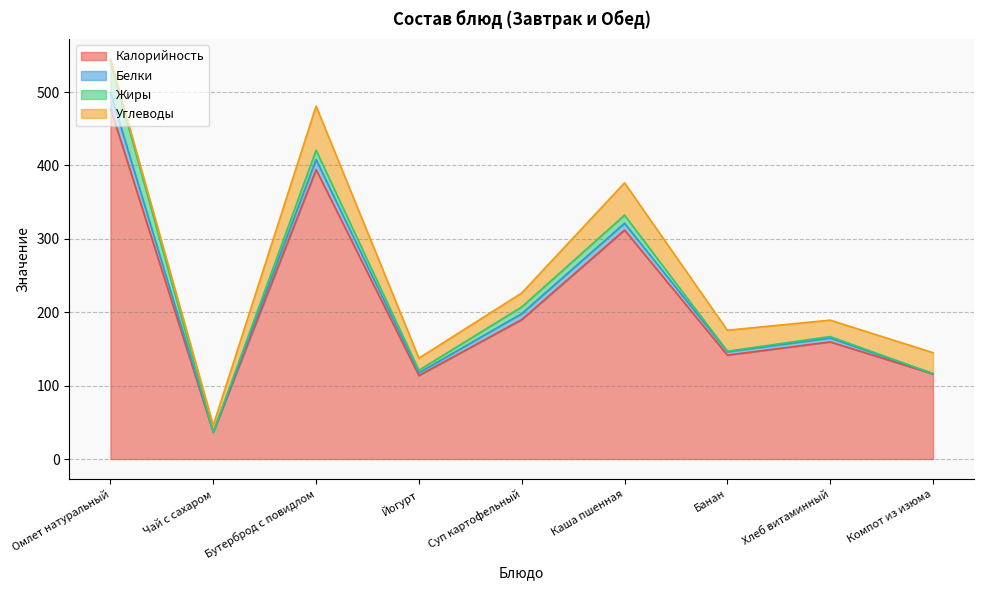

What is the value of the Углеводы point at the 2nd from the left?

9.3